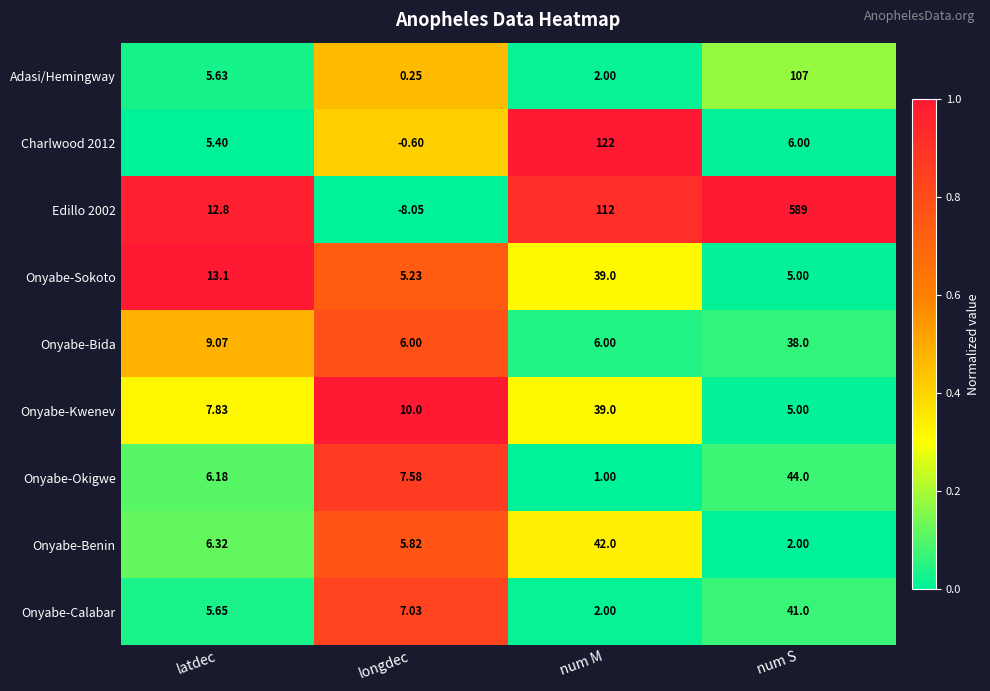

Which label corresponds to the smallest value in the chart?

longdec